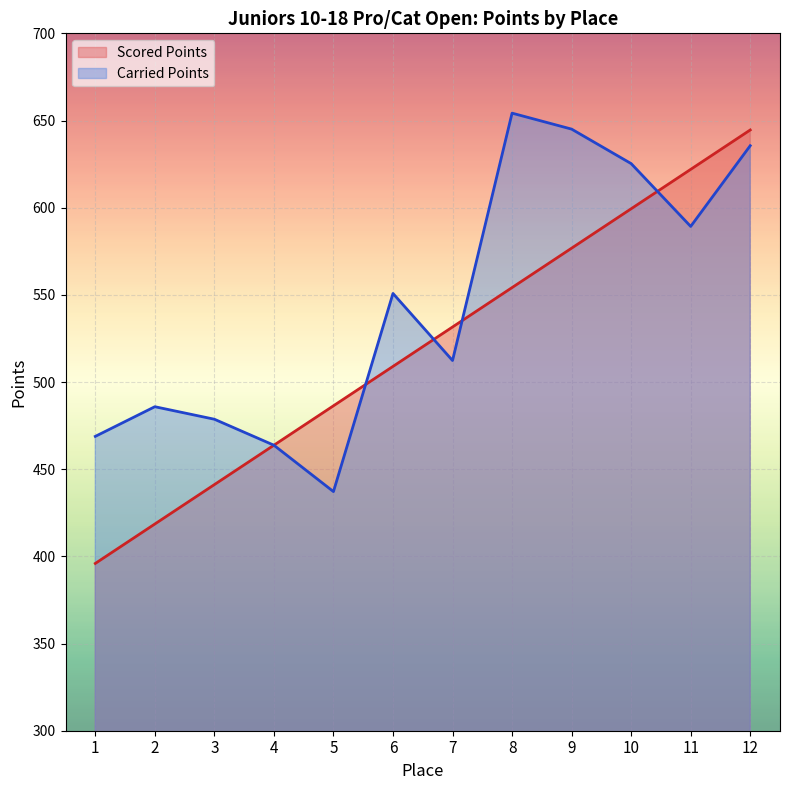

How many interior local peaks does the Carried Points series have?

3